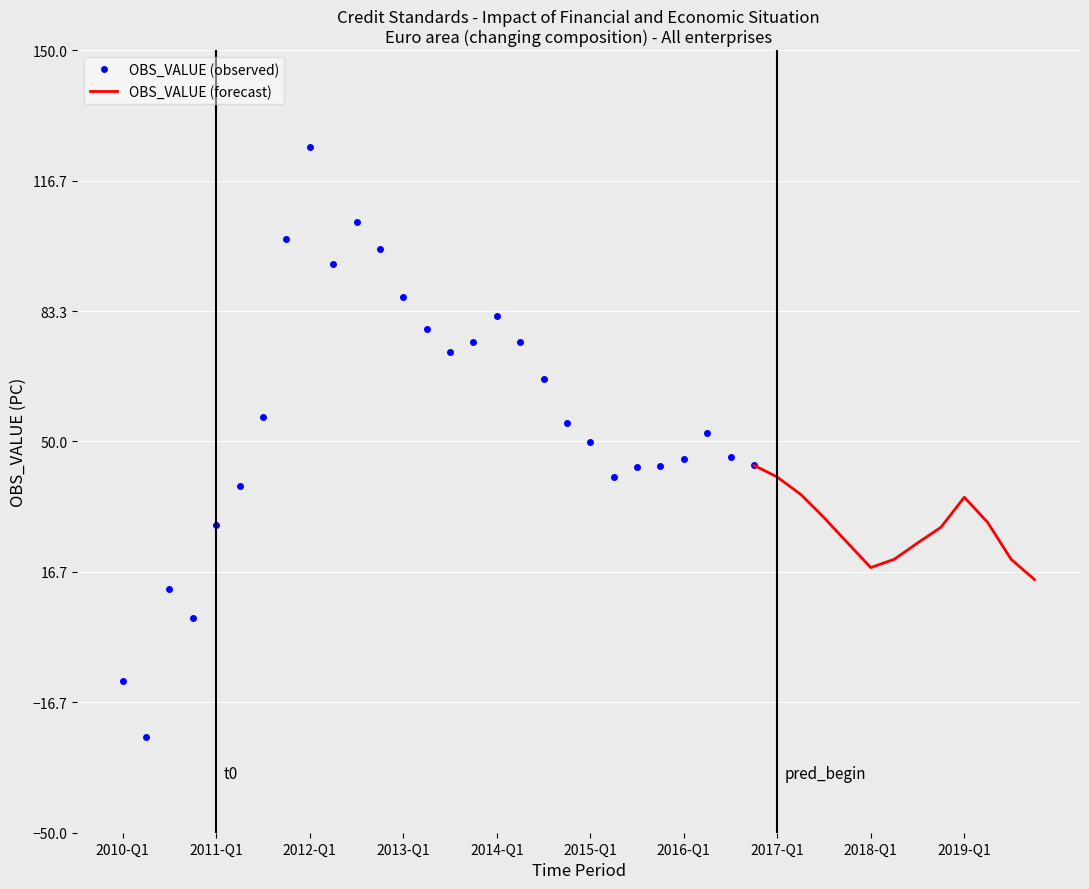

What is the minimum value for OBS_VALUE (observed)?

-25.4